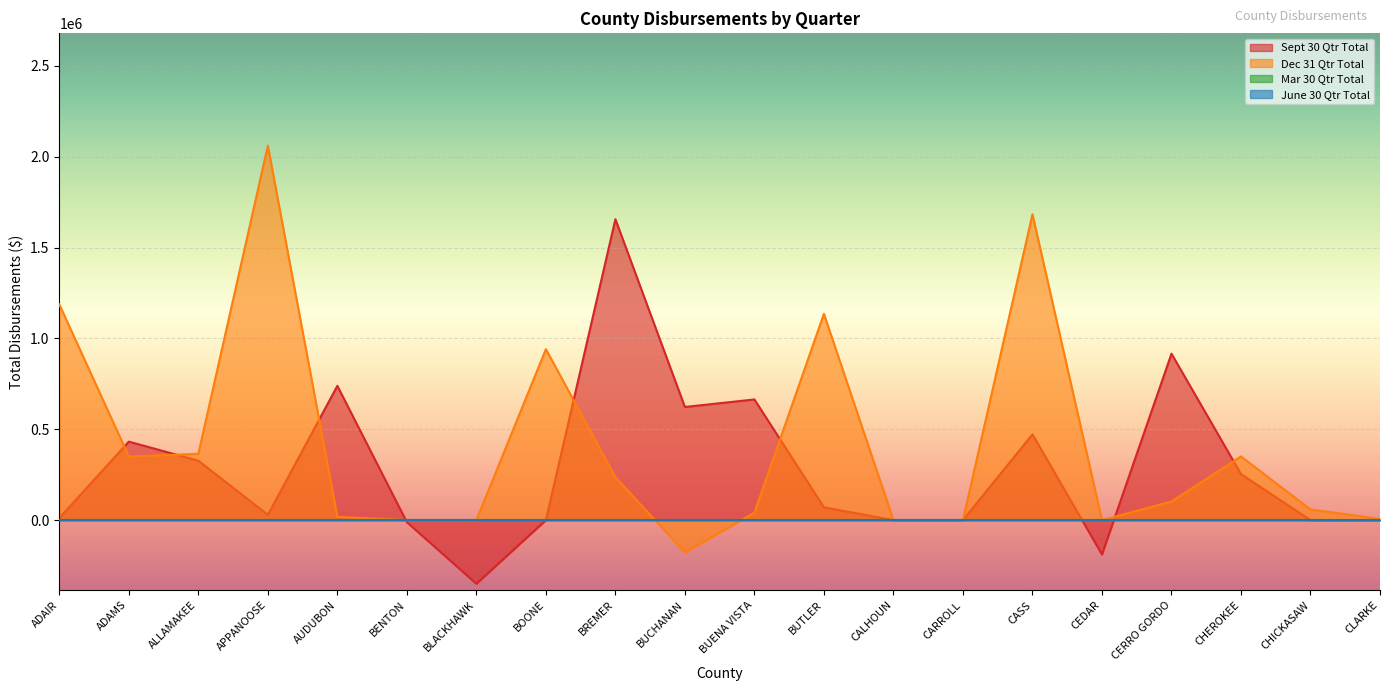

What is the value of the Sept 30 Qtr Total point at the 7th from the left?

-350218.7